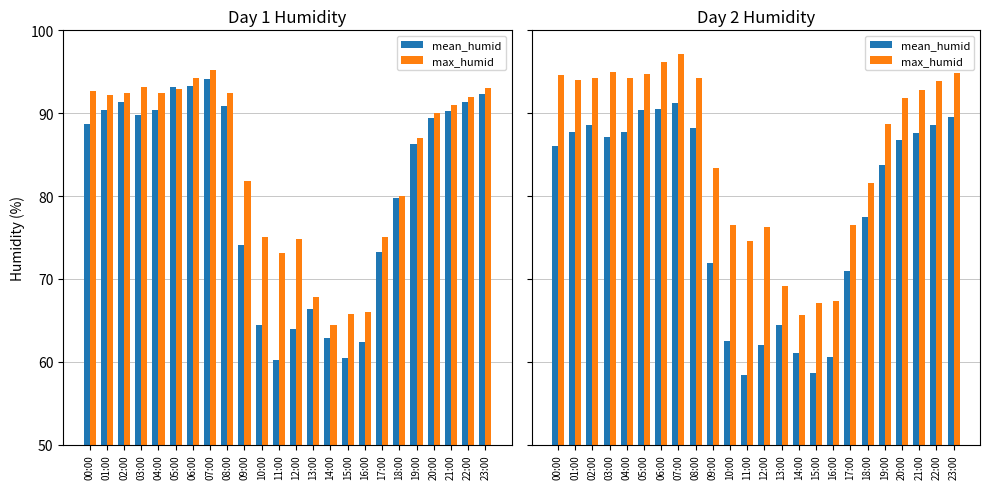

At how many categories does at least one series exceed 89?

13